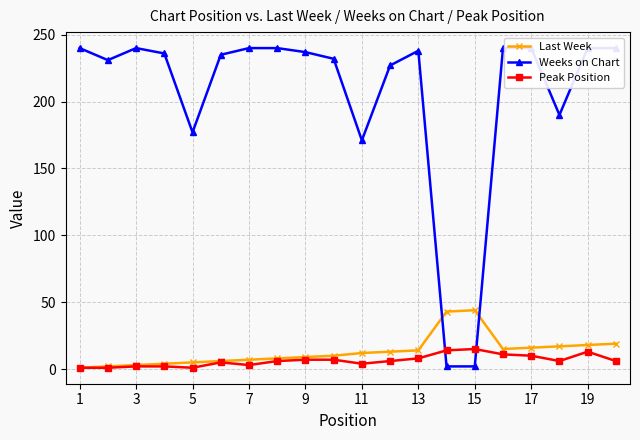

At how many categories does at least one series exceed 12?

20